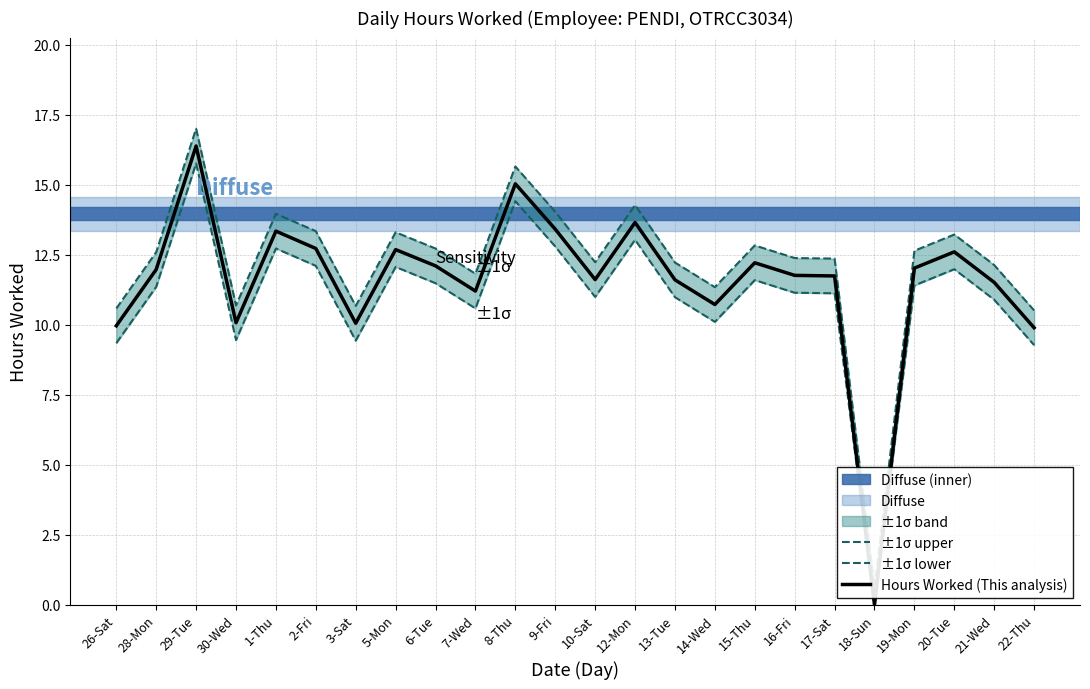

Which label corresponds to the smallest value in the chart?

18-Sun